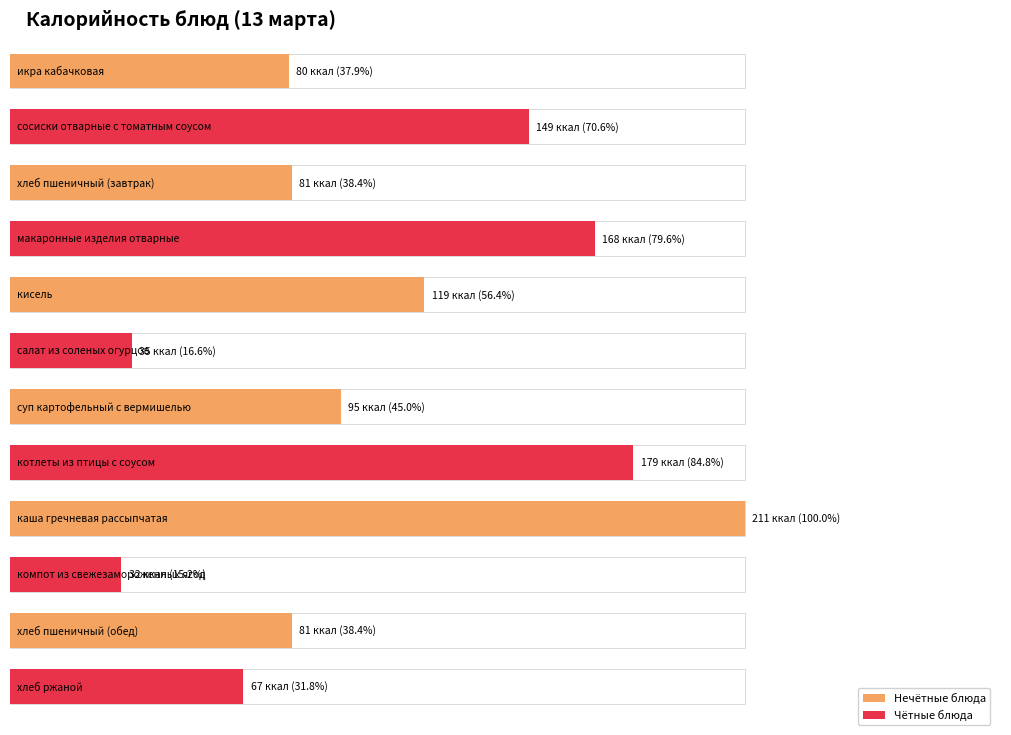

What is the difference between the second highest and minimum values?

147